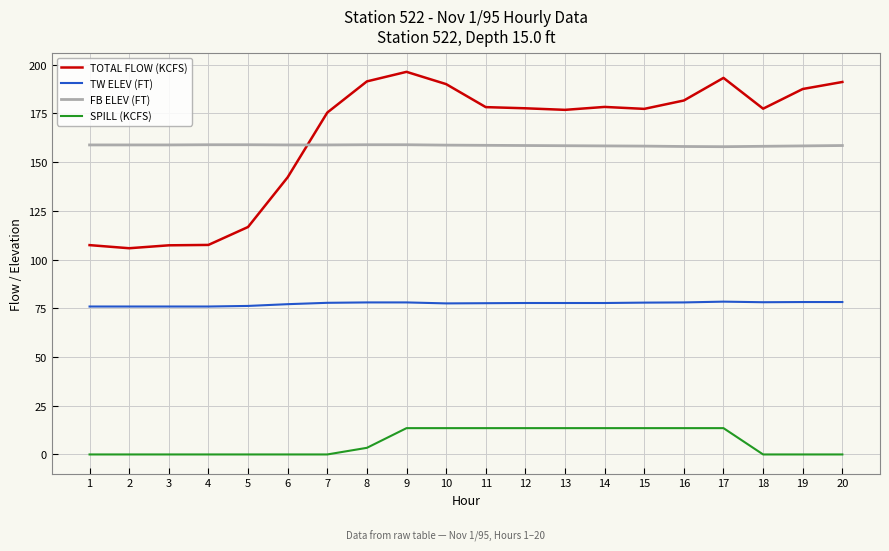

Rank the series by their maximum value, from highest to lowest.

TOTAL FLOW (KCFS), FB ELEV (FT), TW ELEV (FT), SPILL (KCFS)